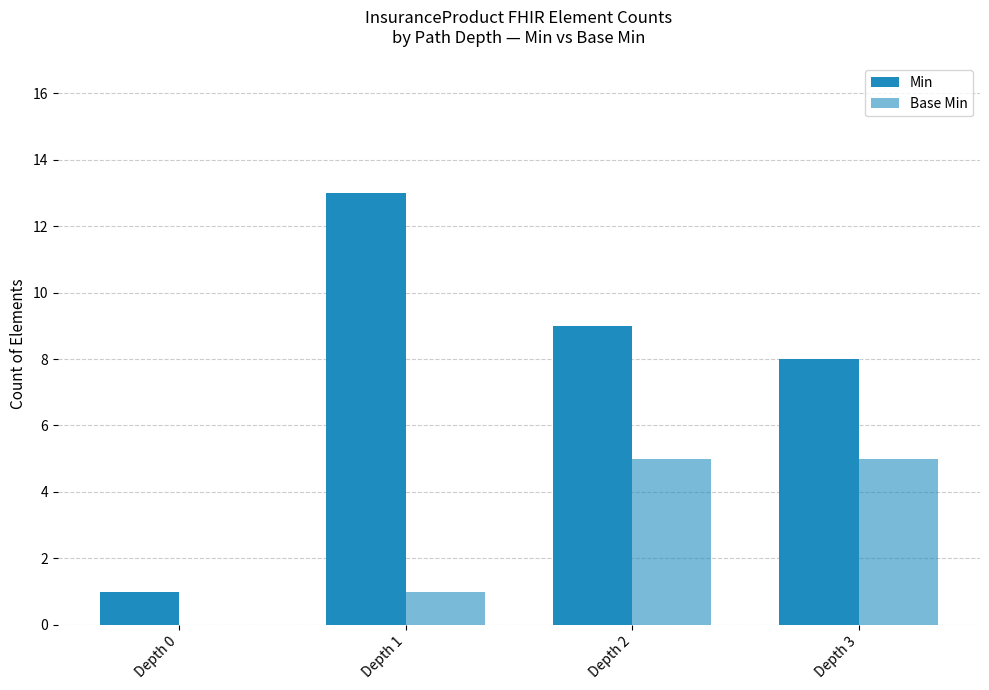

Count the number of categories in the chart.

4